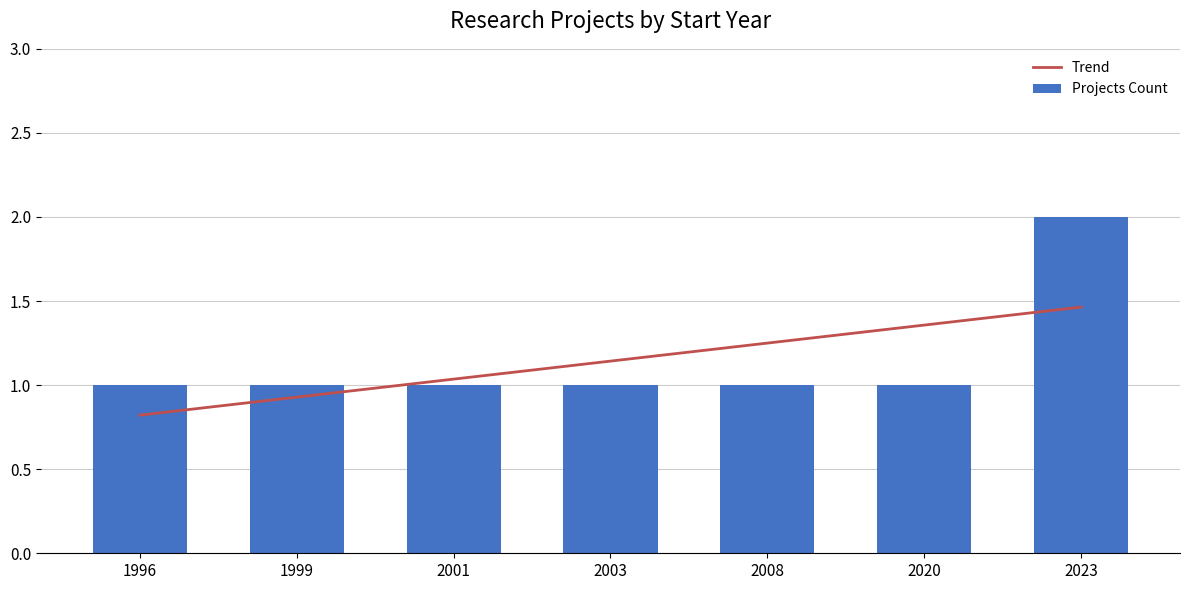

Rank the series at 1999 from highest to lowest value.

Projects Count, Trend